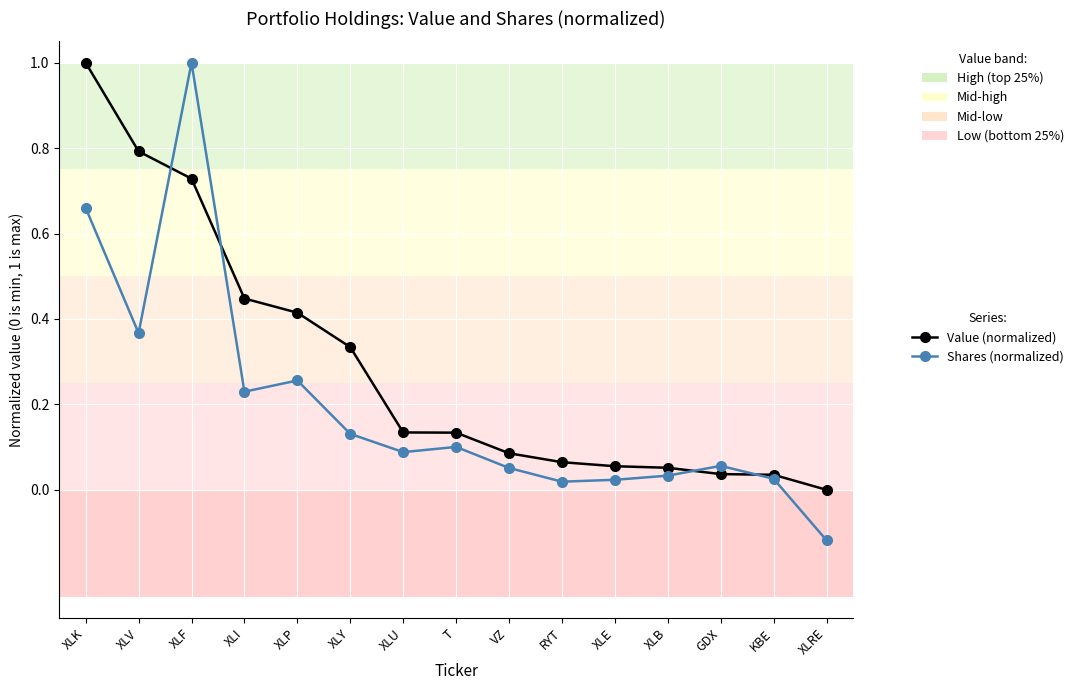

True or false: Shares (normalized) has more than 2 points higher than both neighbors.

True